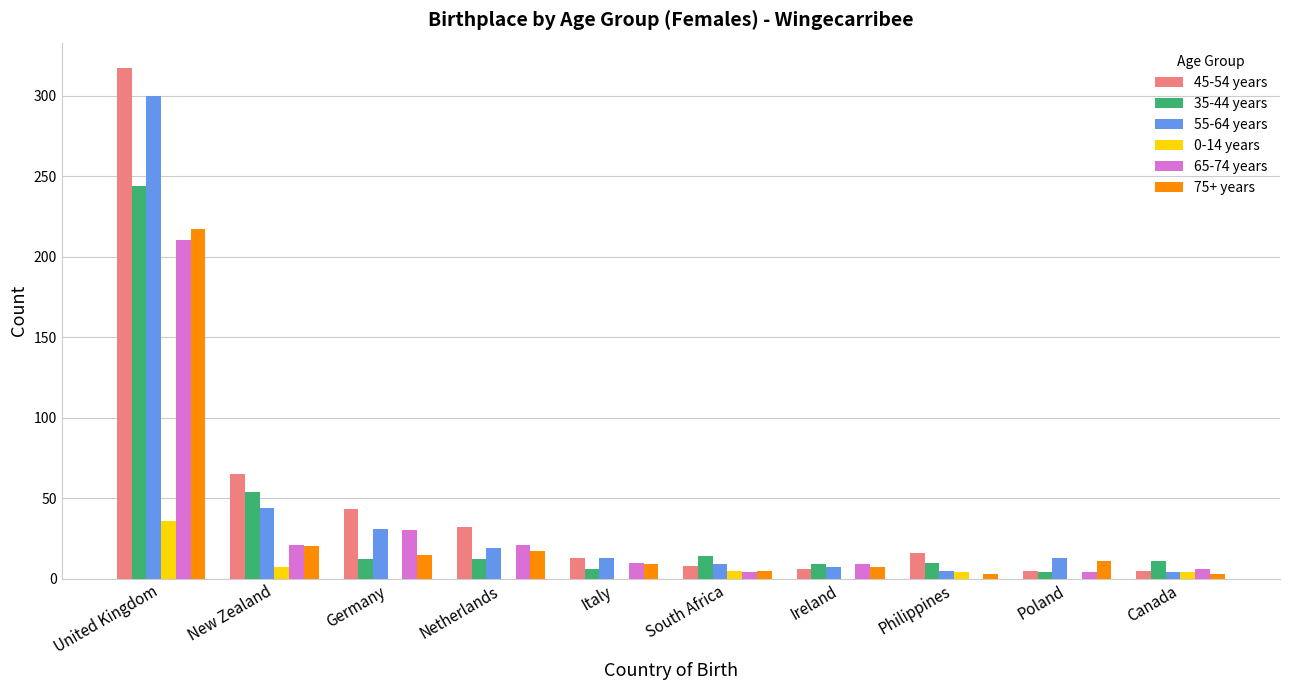

What is the approximate value of 75+ years at Poland?

11